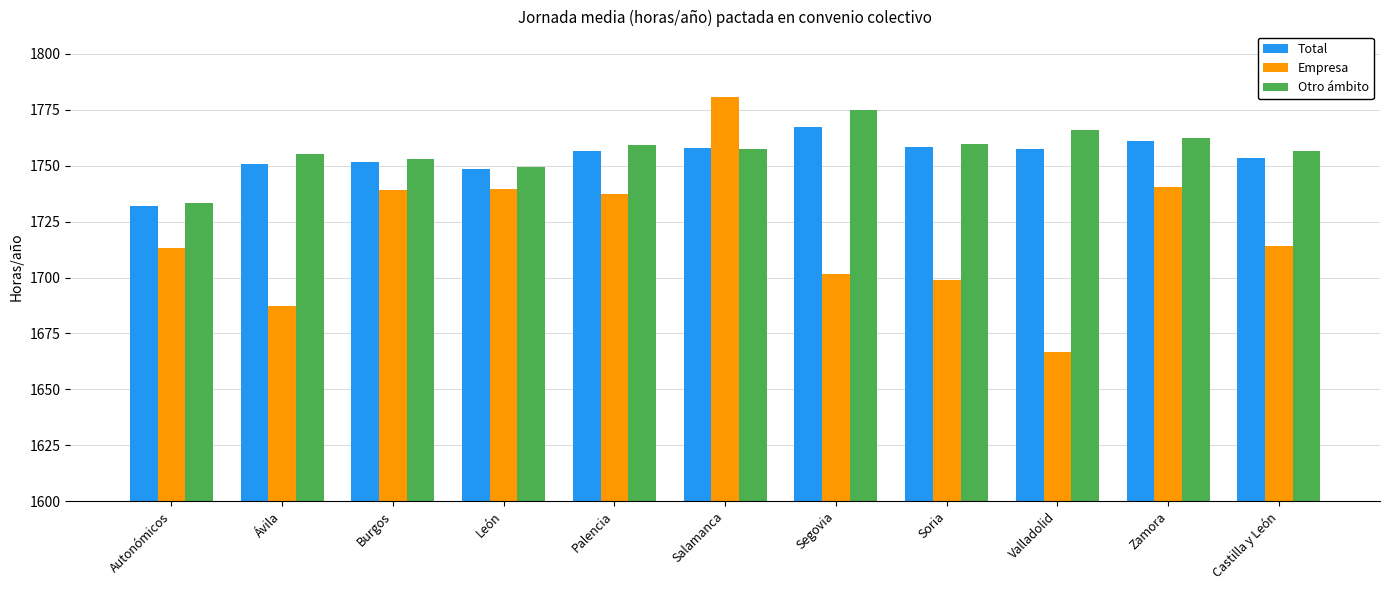

What is the difference between the Total values at Zamora and Valladolid?

3.7